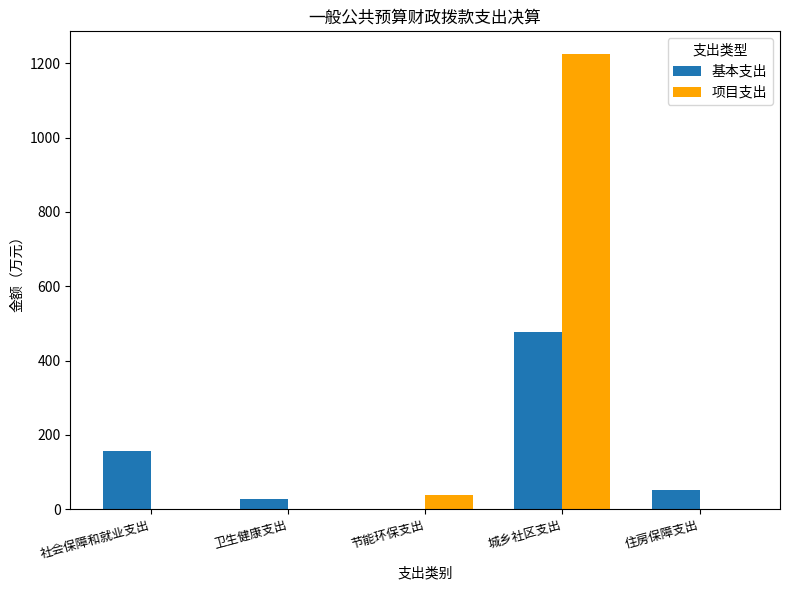

True or false: 项目支出 has a value of 37.0 at 节能环保支出.

True